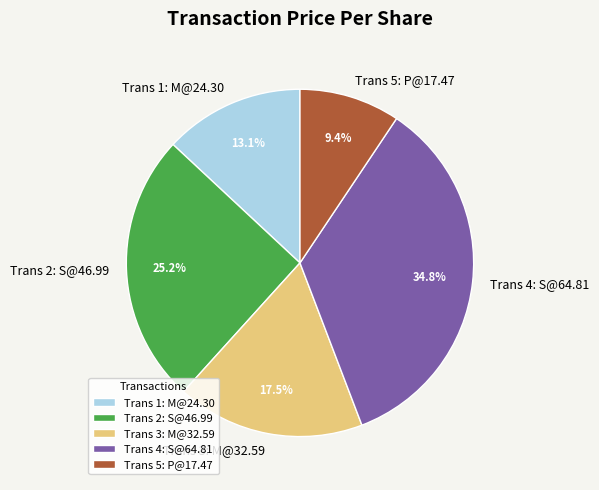

How many slices are in this pie chart?

5